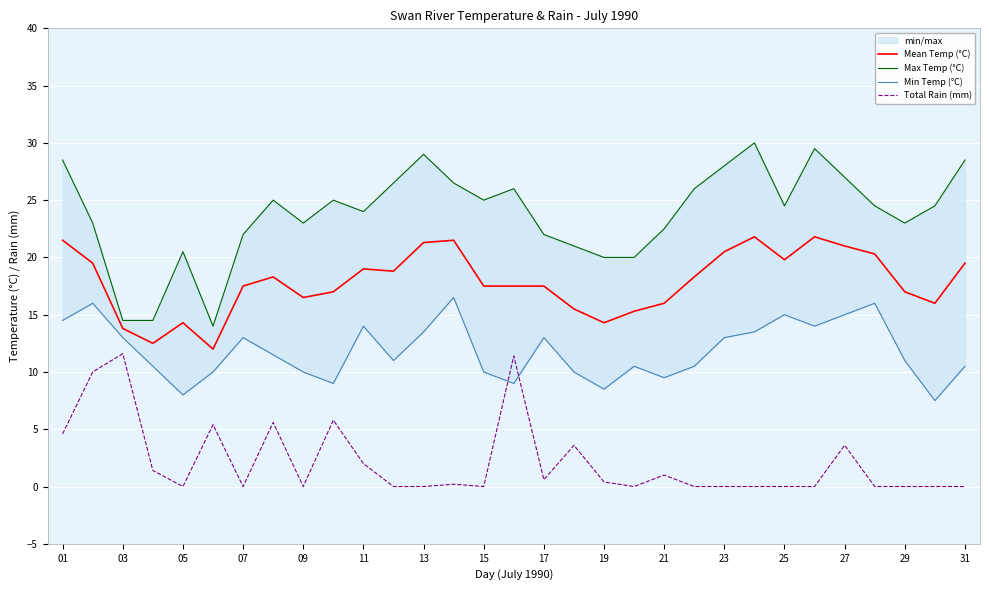

Rank the series by their average value, from highest to lowest.

Max Temp (°C), Mean Temp (°C), Min Temp (°C), Total Rain (mm)